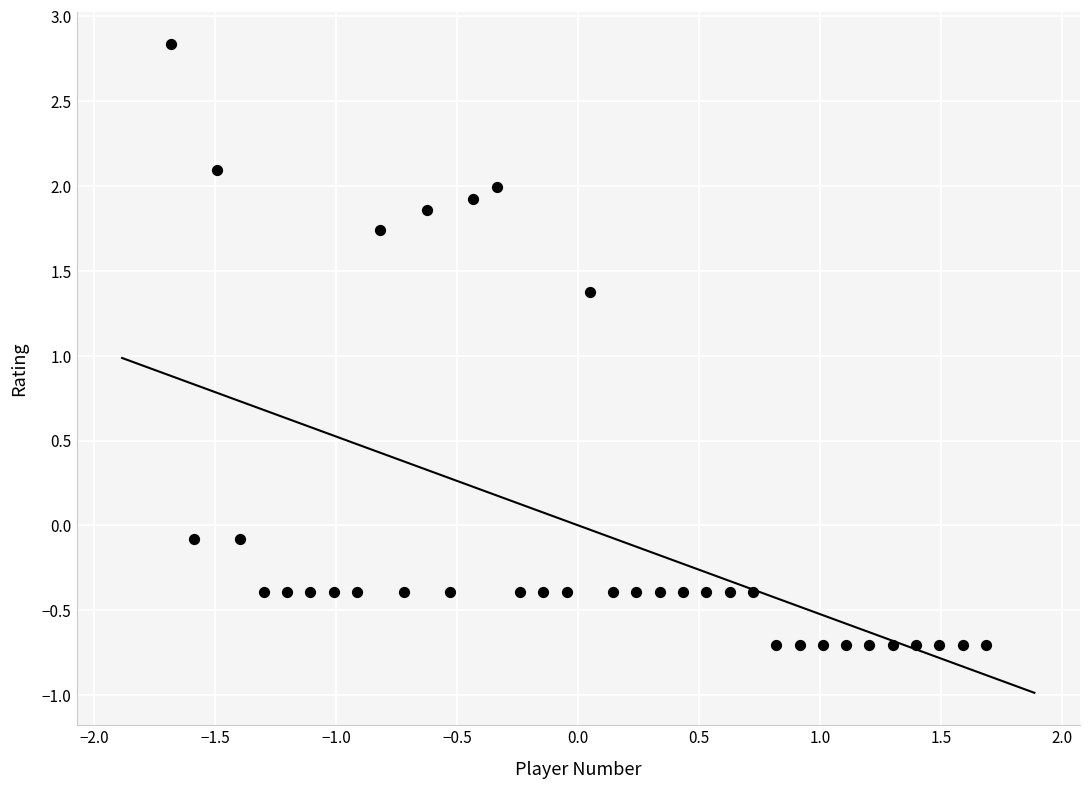

What Y value in the scatter plot is closest to 1?

1.4